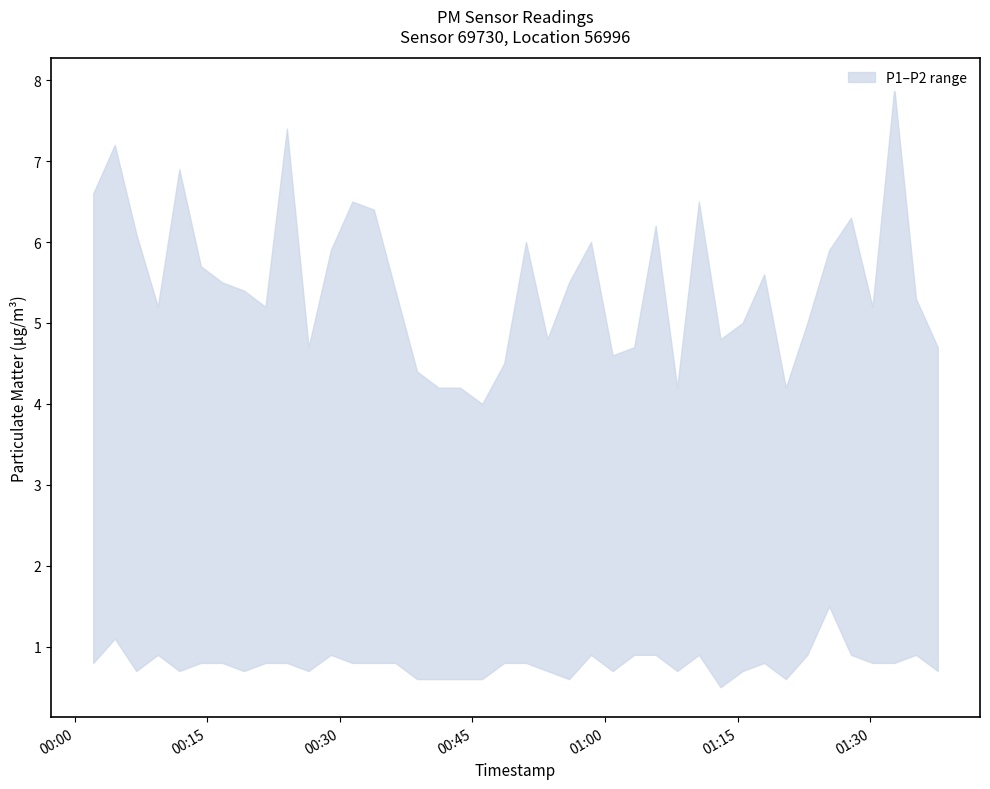

What is the difference between the P1 values at 2023-11-21T00:31:25 and 2023-11-21T01:05:43?

0.3